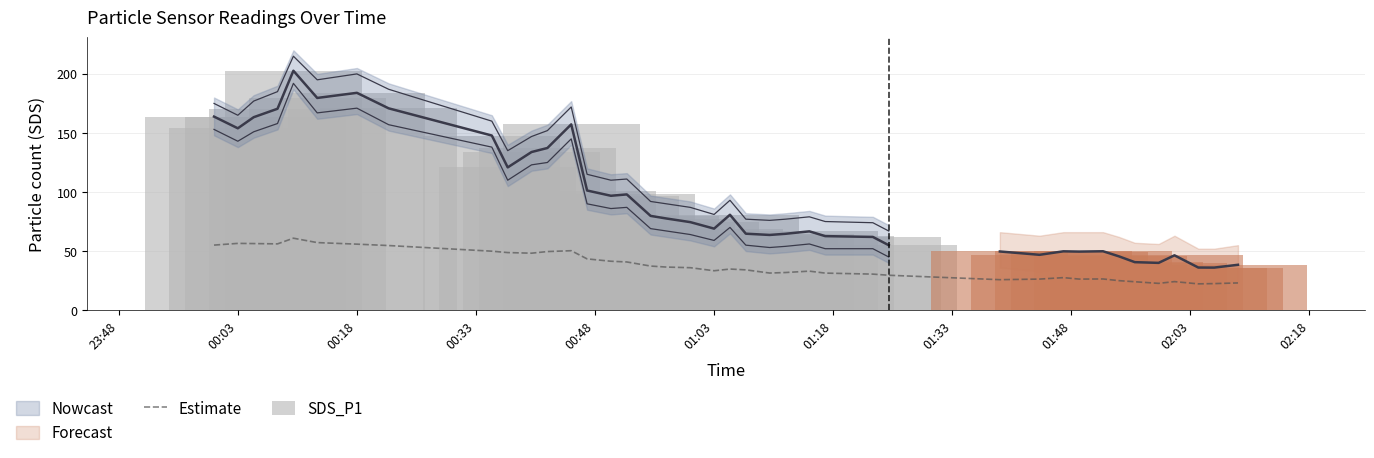

The value of Estimate at 13 is 59.6. True or false?

False